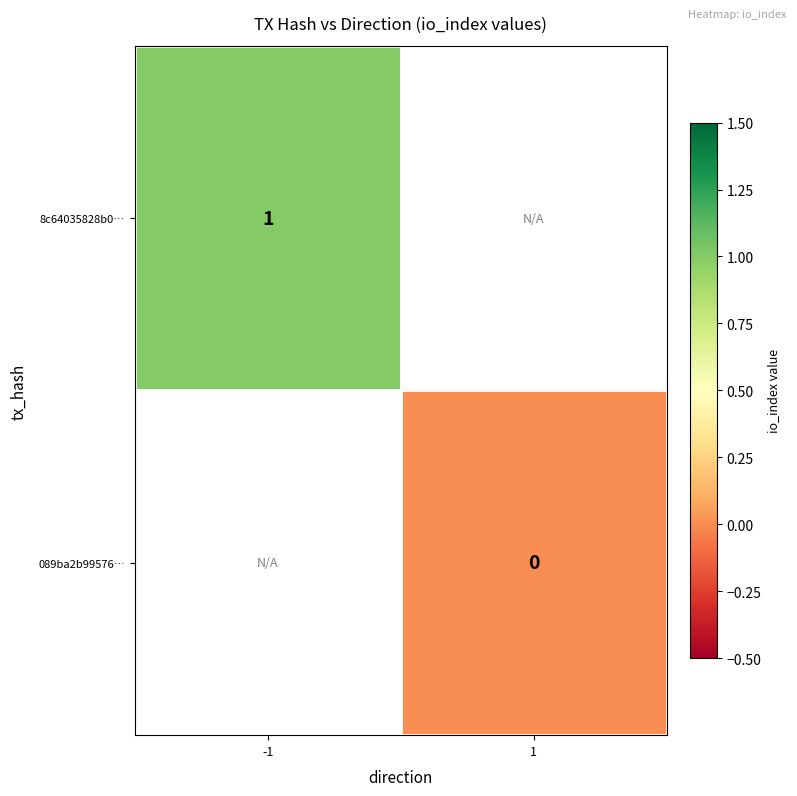

Is the value of 8c64035828b0… at -1 greater than the value of 089ba2b99576… at -1?

No